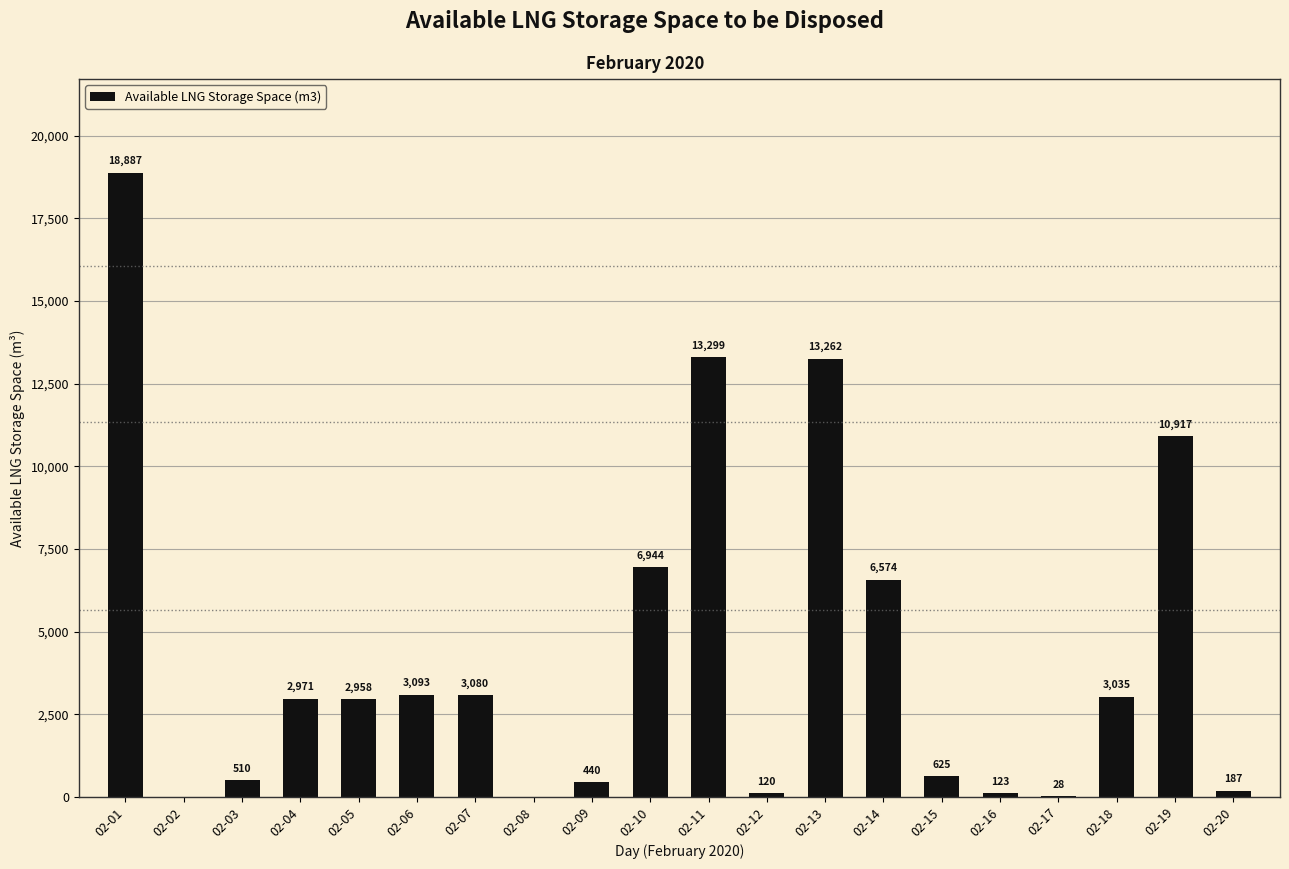

What is the sum of the values at 02-18 and 02-02?

3035